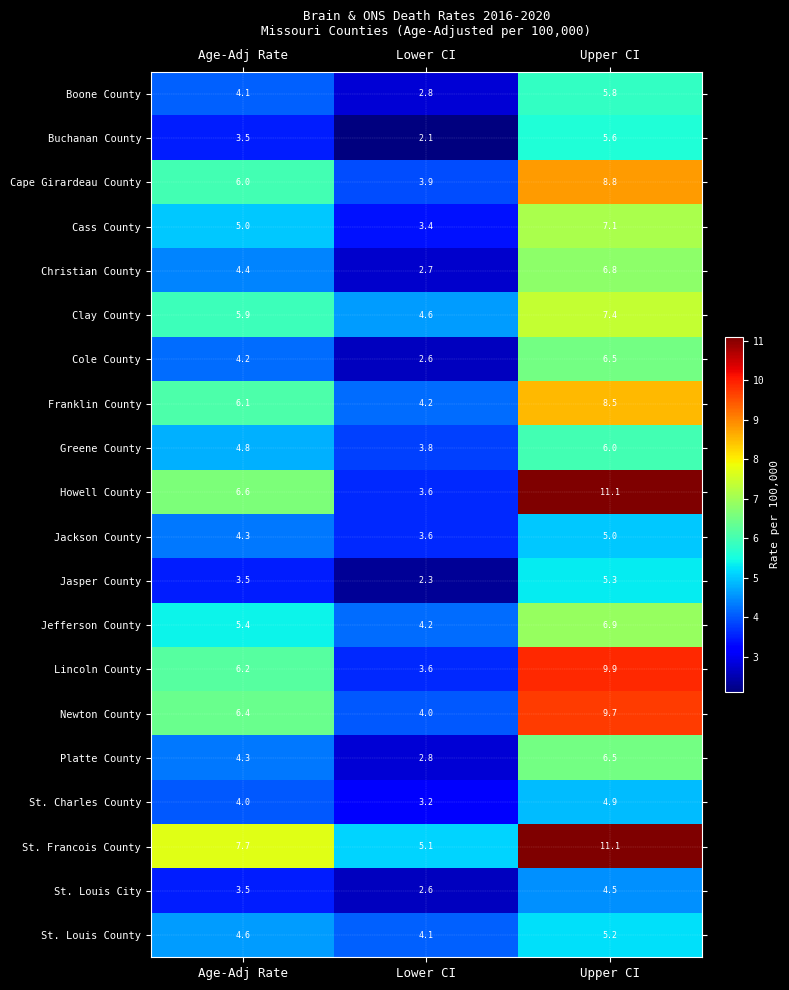

True or false: Cass County has a value of 2.3 at Age-Adj Rate.

False